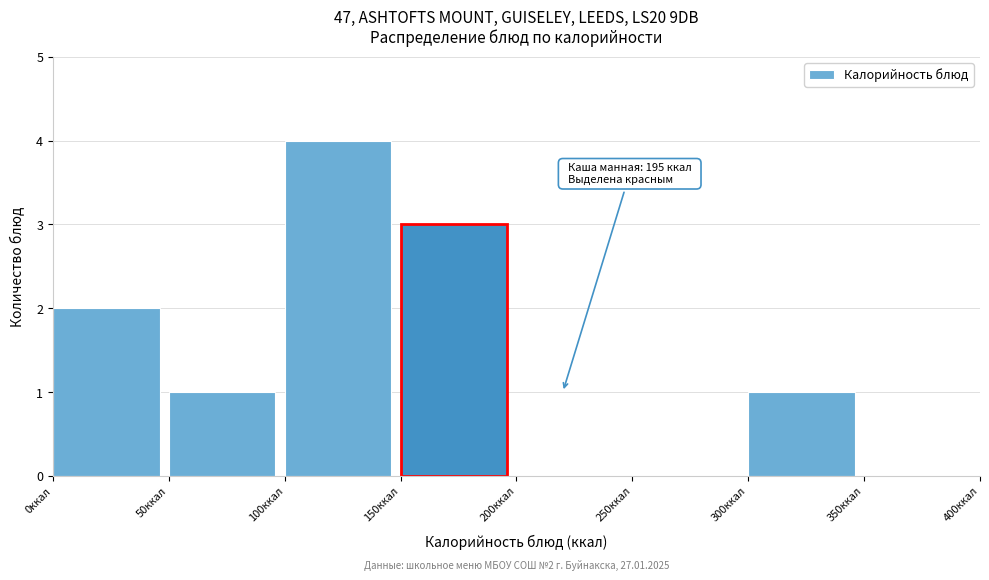

Which range on the x-axis has the tallest bar?

100 to 150